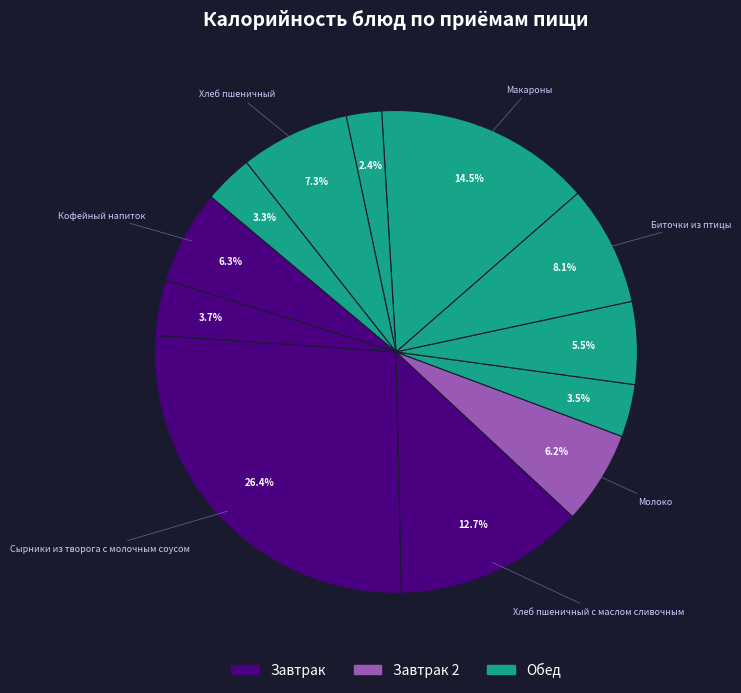

How many segments does this pie chart have?

12